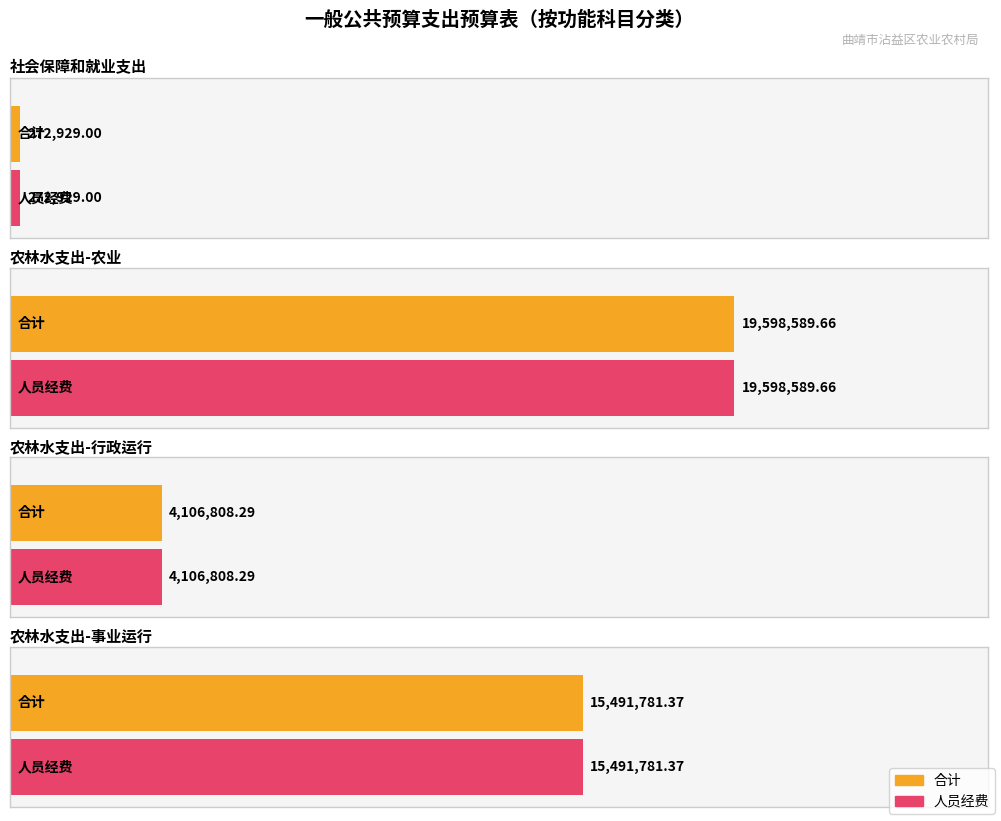

What is the value of the 合计 bar at the 6th from the left?

4106808.3